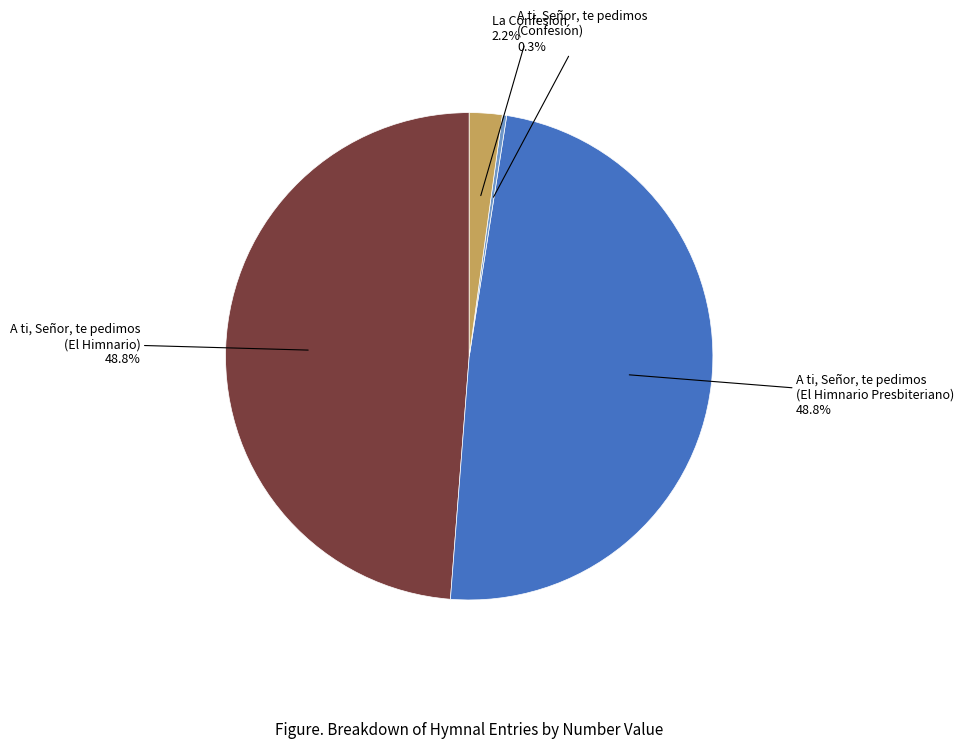

Which category has the smallest portion of the pie?

A ti, Señor, te pedimos (Confesión)